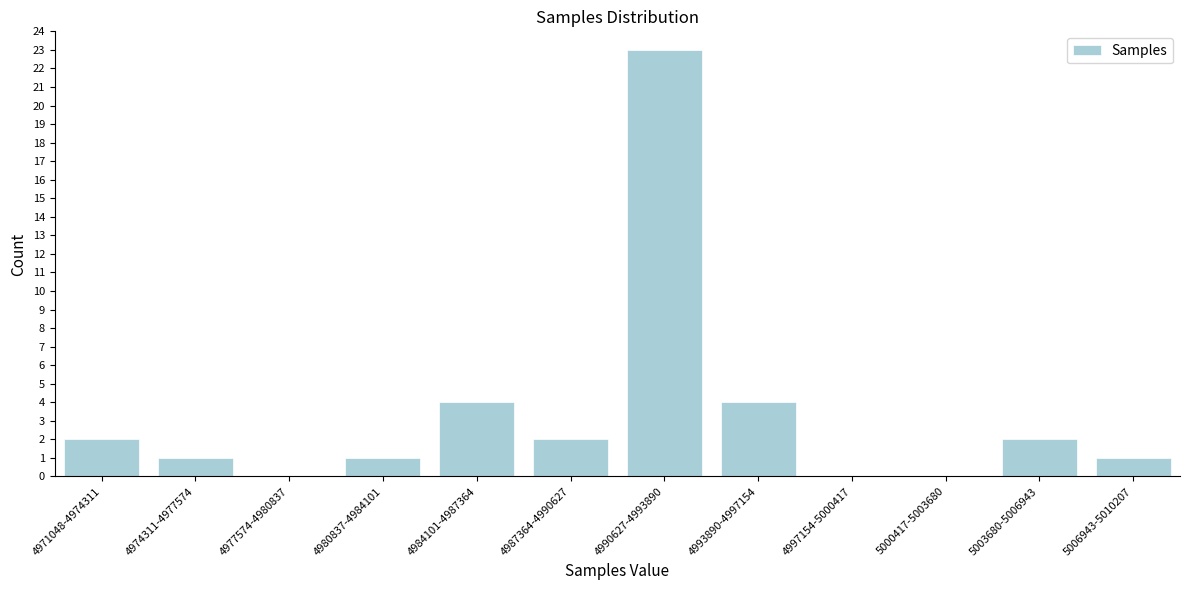

Reading left to right, extract all data points from this chart.

4971048-4974311=2	4974311-4977574=1	4977574-4980837=0	4980837-4984101=1	4984101-4987364=4	4987364-4990627=2	4990627-4993890=23	4993890-4997154=4	4997154-5000417=0	5000417-5003680=0	5003680-5006943=2	5006943-5010207=1